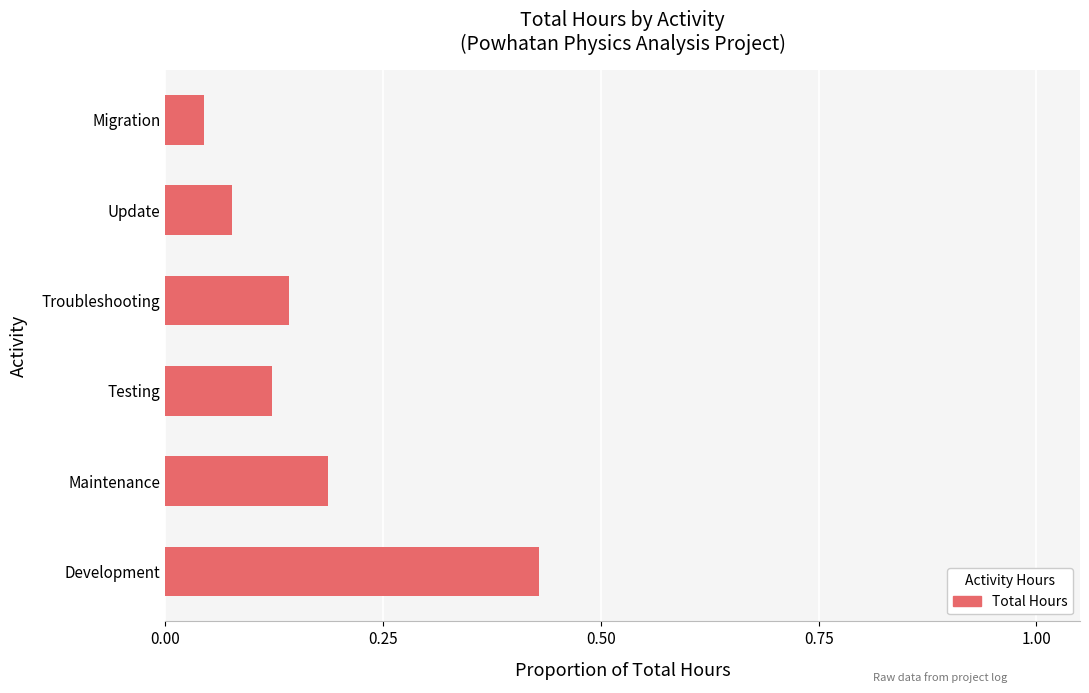

Rank the categories by value from lowest to highest.

Migration, Update, Testing, Troubleshooting, Maintenance, Development